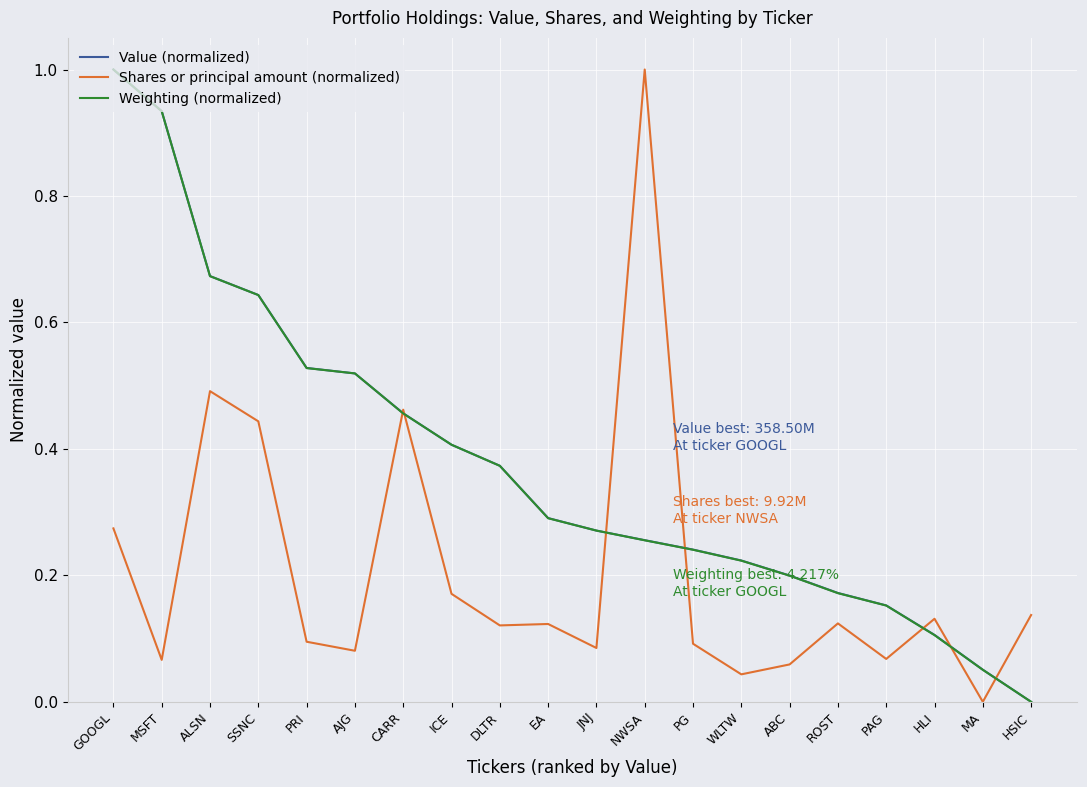

What position from the right is PRI?

16